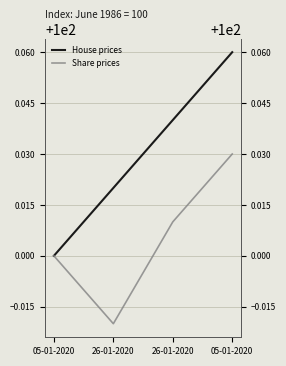

Is the value of House prices at 26-01-2020 greater than the value of Share prices at 05-01-2020?

Yes